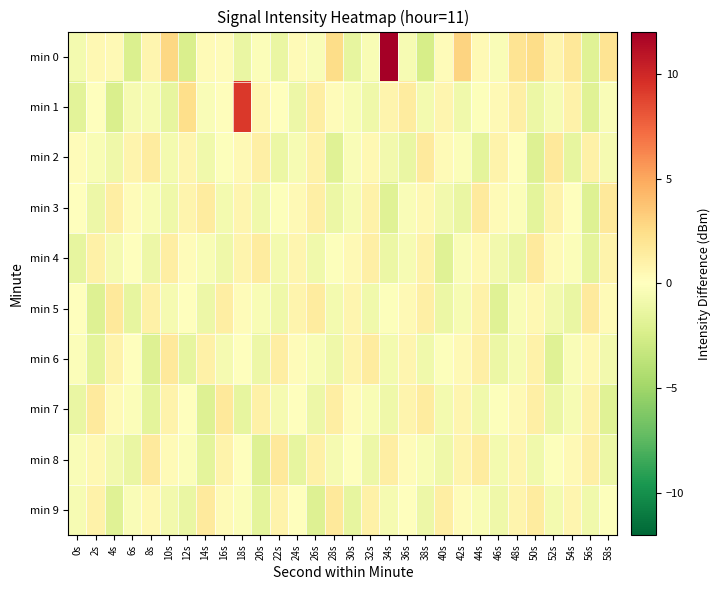

List the series in order of their peak value, highest first.

min 0, min 1, min 2, min 3, min 5, min 6, min 7, min 8, min 9, min 4